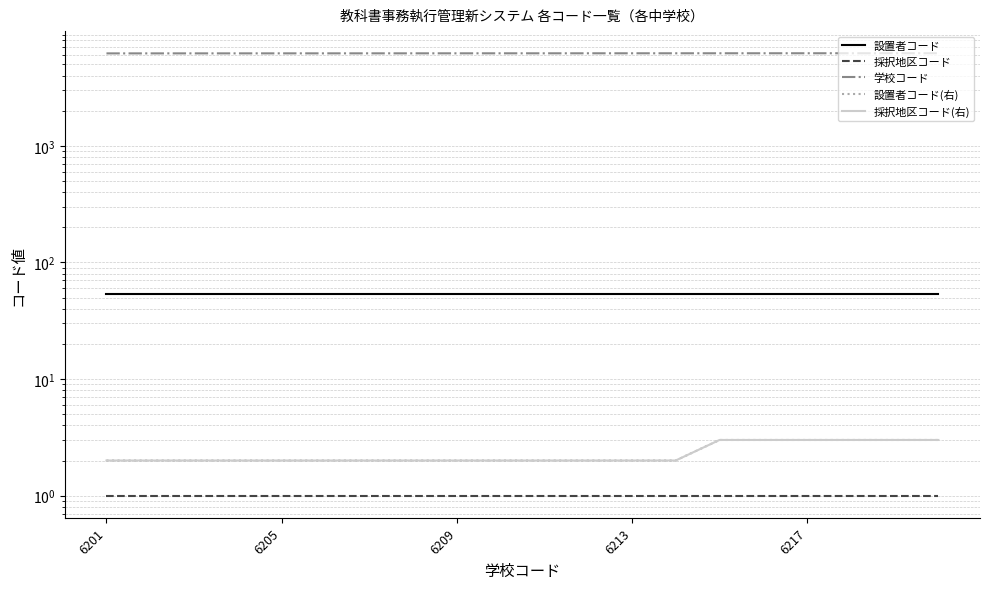

What are all the series names shown in the legend?

設置者コード, 採択地区コード, 学校コード, 設置者コード(右), 採択地区コード(右)